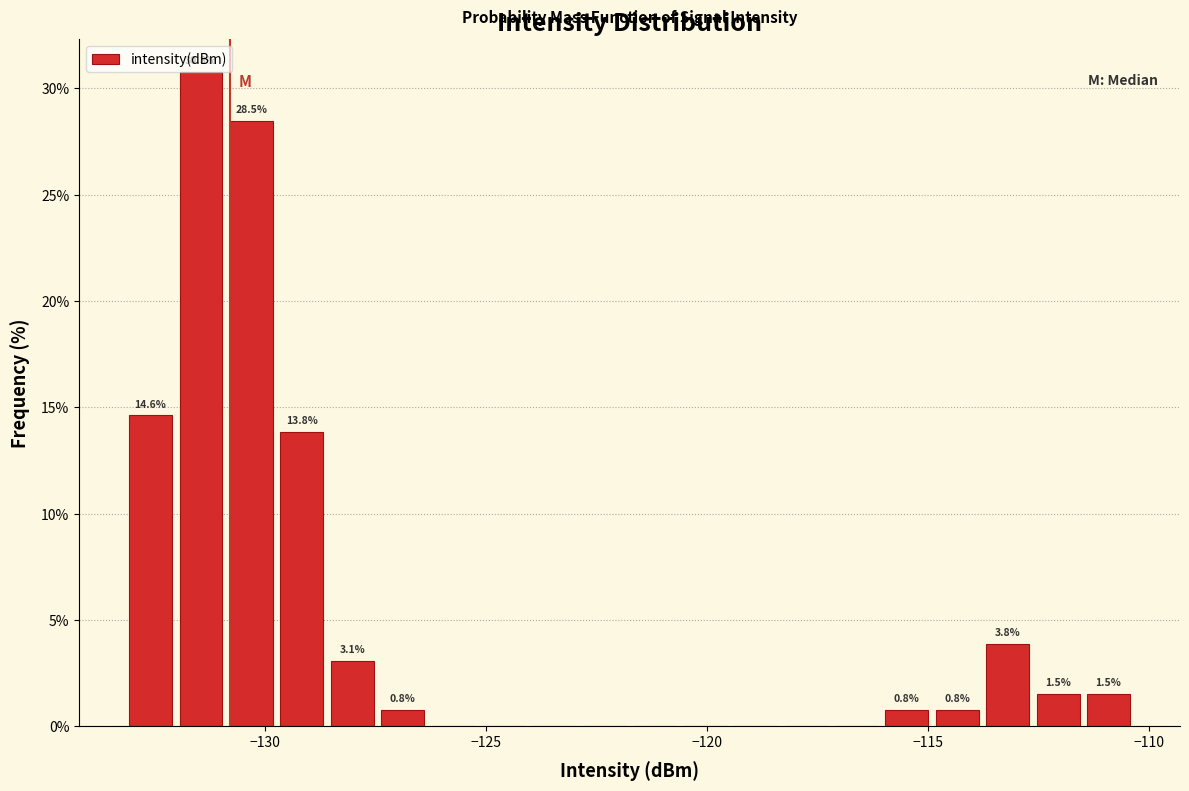

Read against the x-axis, roughly where is the centre of the tallest bar?

-131.5